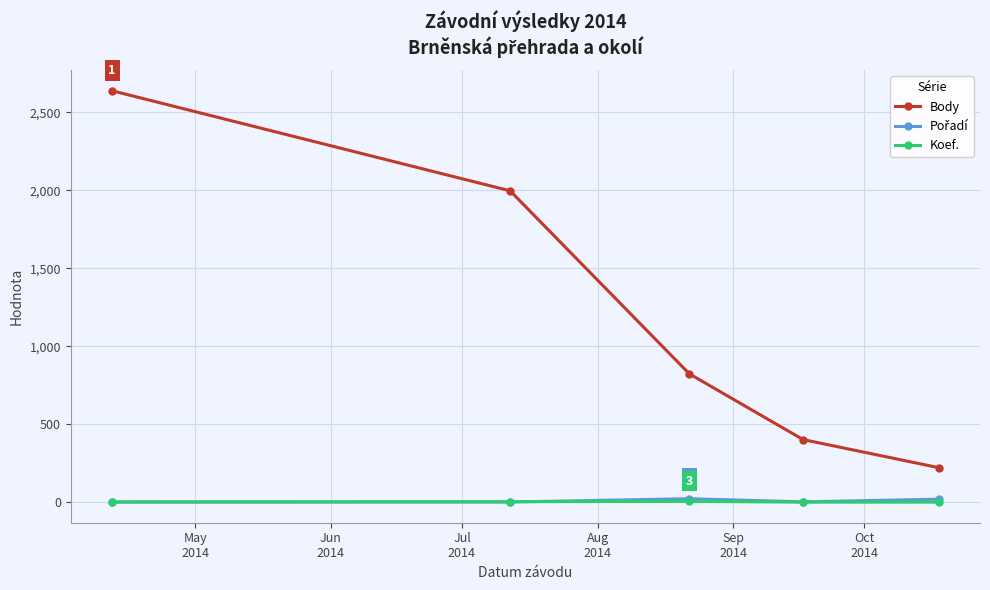

How many Koef. values are between 1 and 4?

4